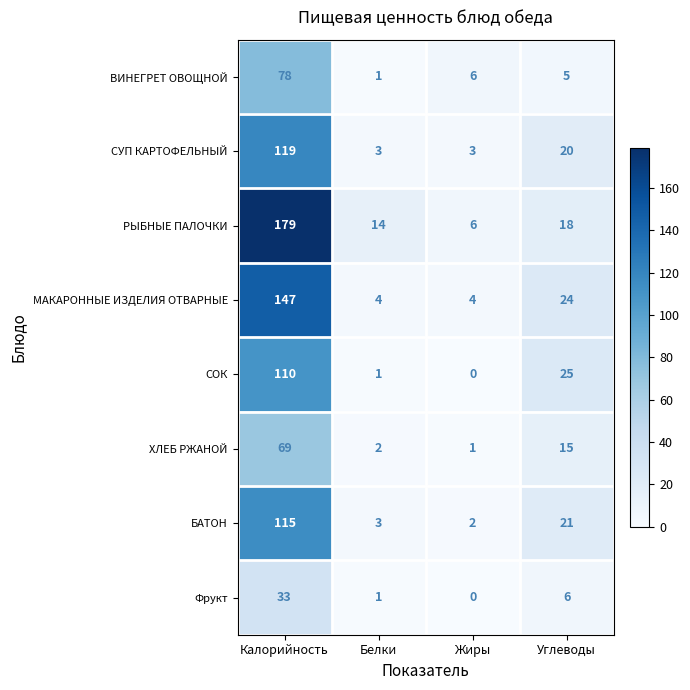

What is the greatest value displayed?

179